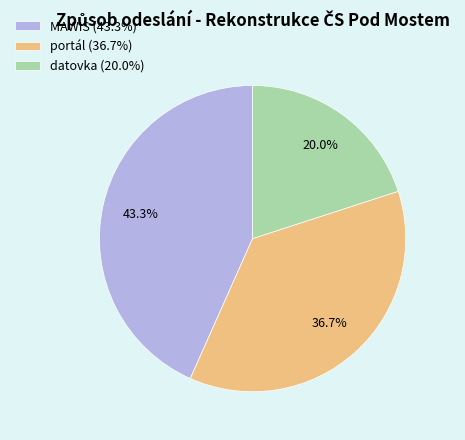

How many slices are in this pie chart?

3